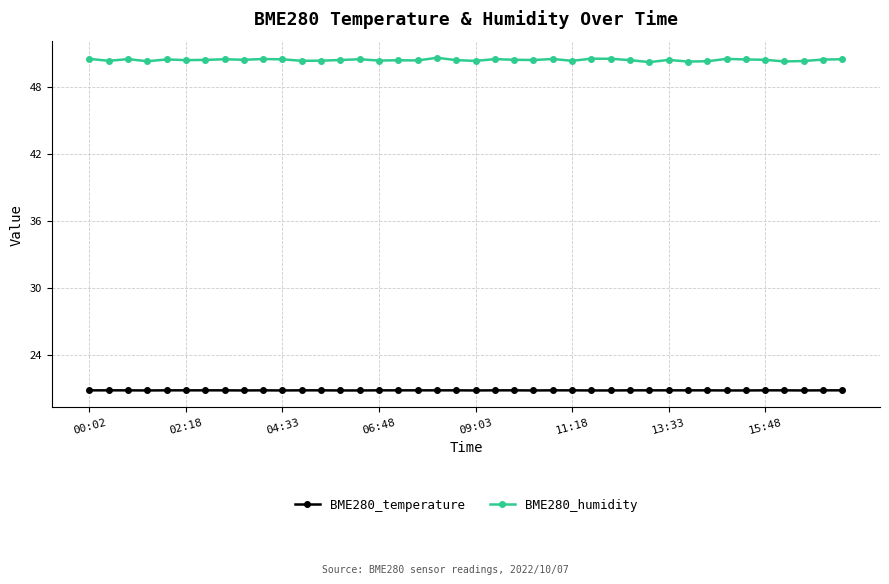

True or false: BME280_humidity and BME280_temperature cross at least once.

False